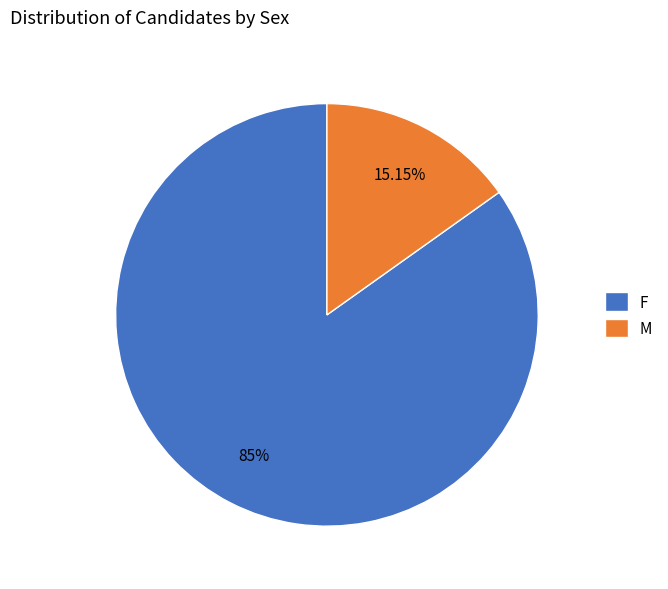

To the nearest percent, what portion does F represent?

85%